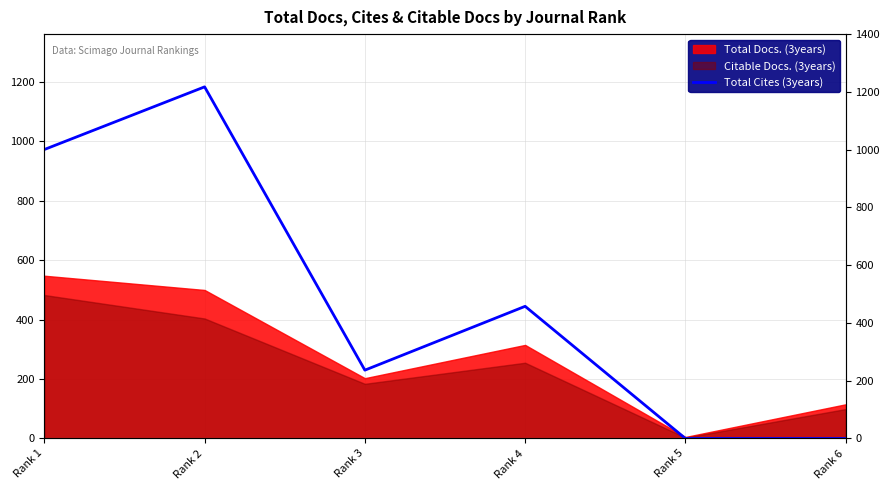

What is the sum of all values?

2832